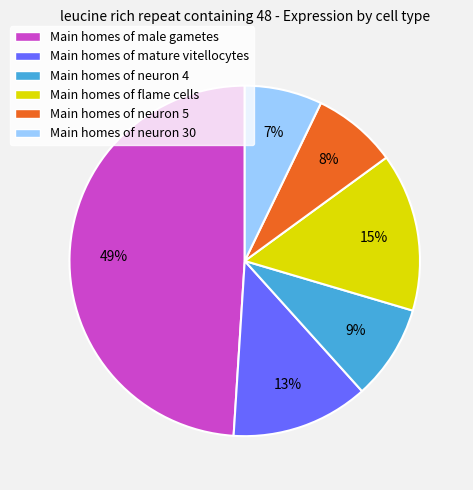

Rank the categories by value from lowest to highest.

Main homes of neuron 30, Main homes of neuron 5, Main homes of neuron 4, Main homes of mature vitellocytes, Main homes of flame cells, Main homes of male gametes